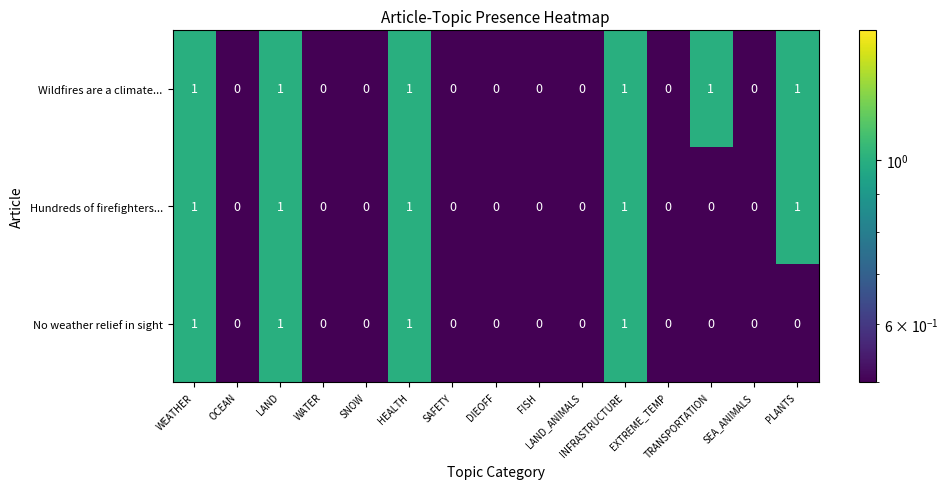

What is the sum of all Hundreds of firefighters... values?

5